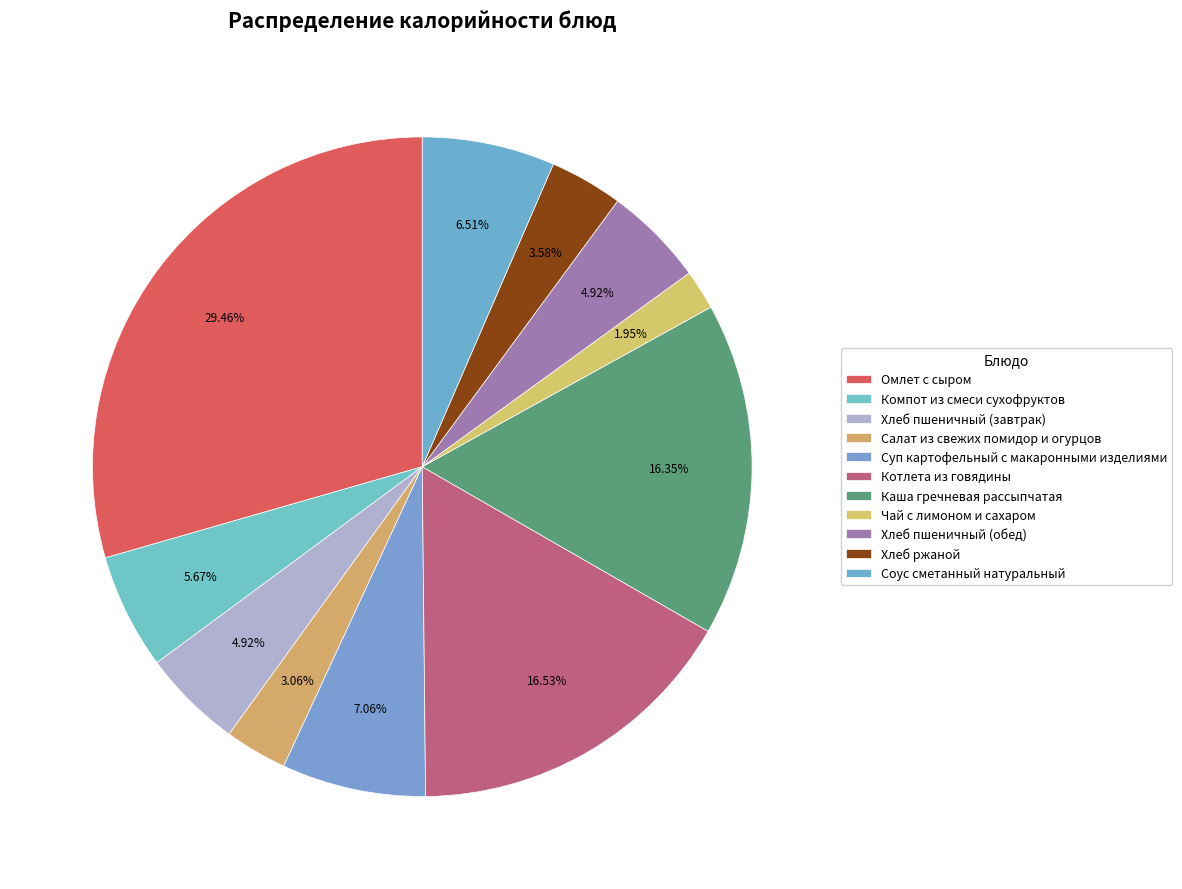

Is Омлет с сыром the majority of the pie?

No